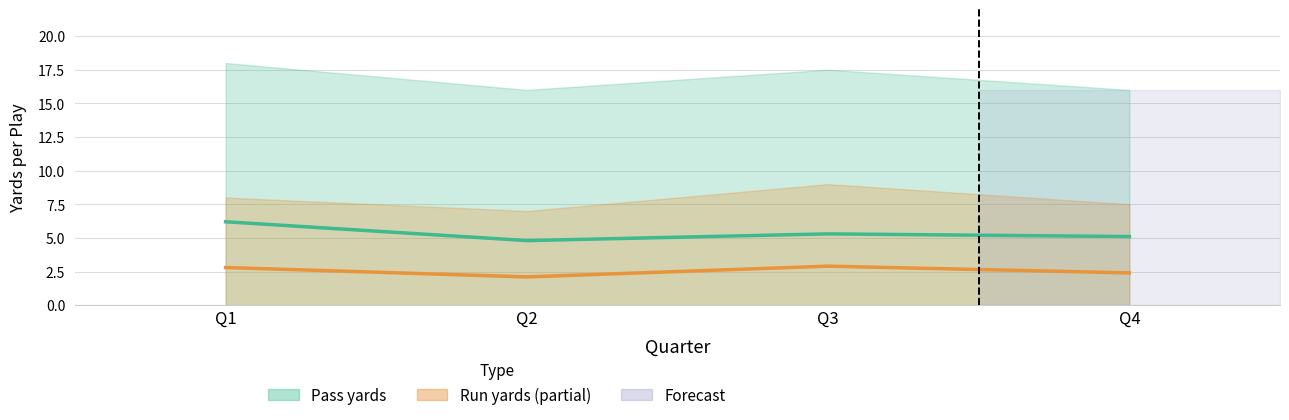

True or false: Pass yards and Run yards cross at least once.

False